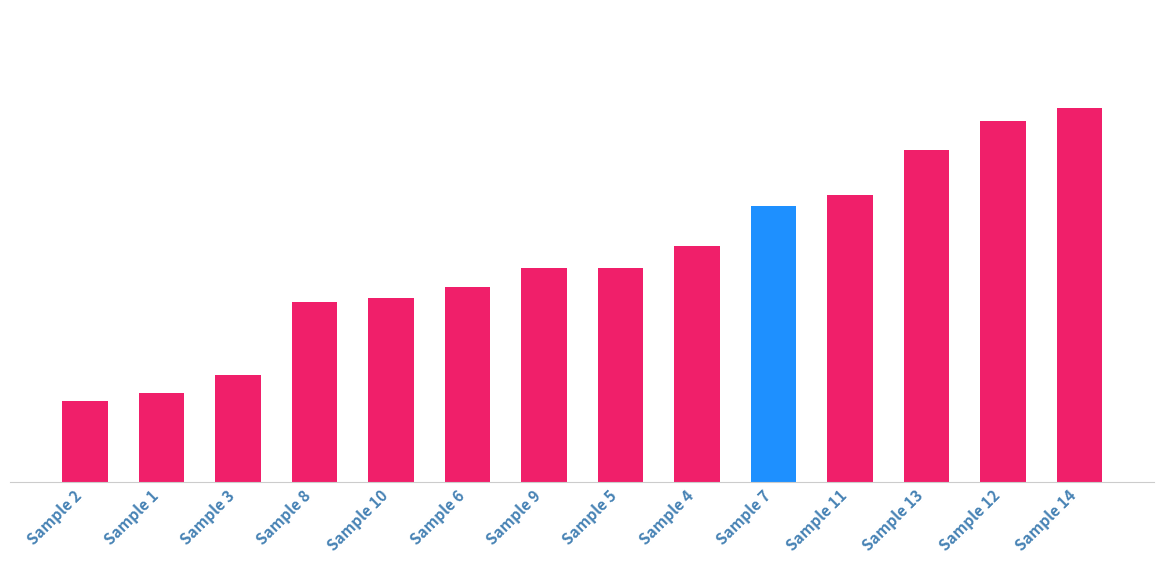

What is the approximate value at Sample 2?

34.3